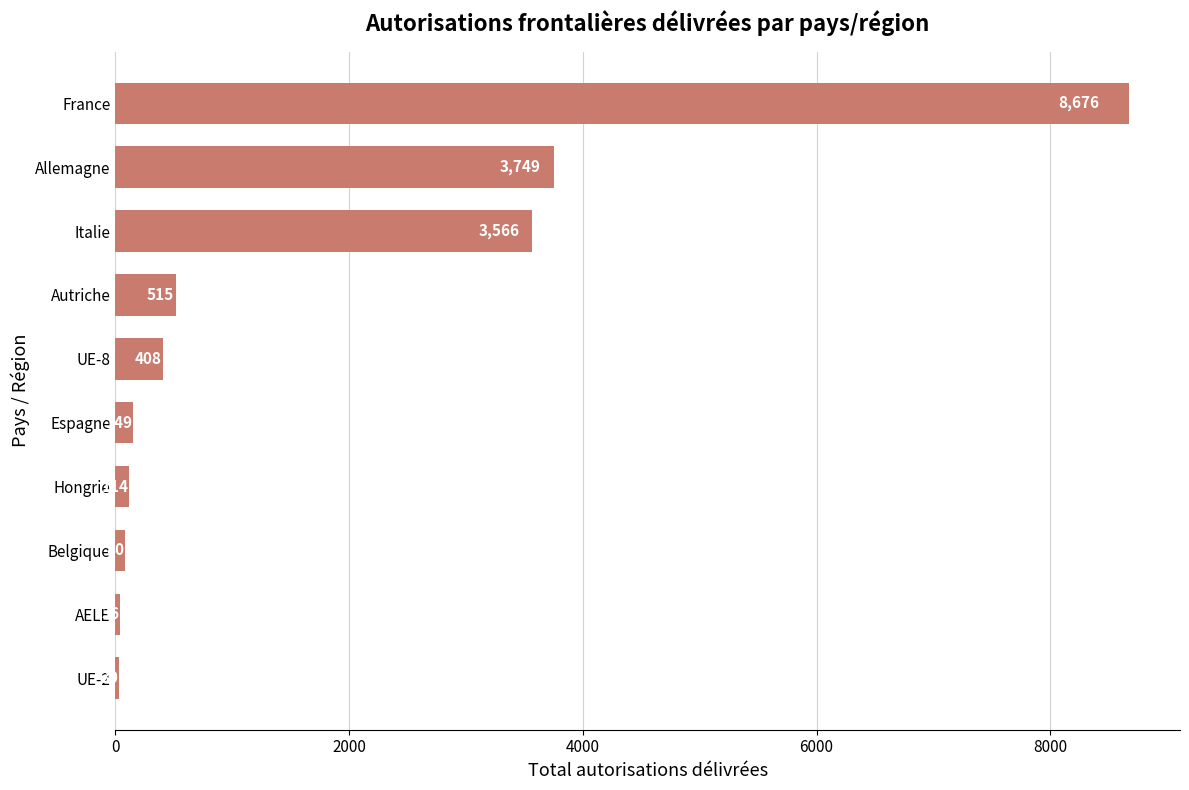

At which label is the value closest to 4353?

Allemagne